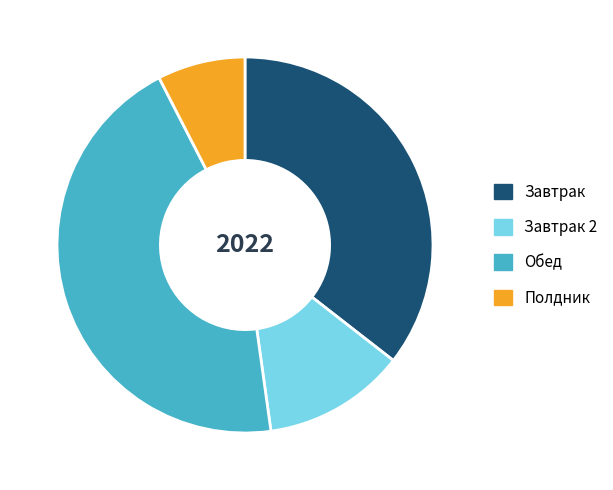

Rank the categories by value from lowest to highest.

Полдник, Завтрак 2, Завтрак, Обед